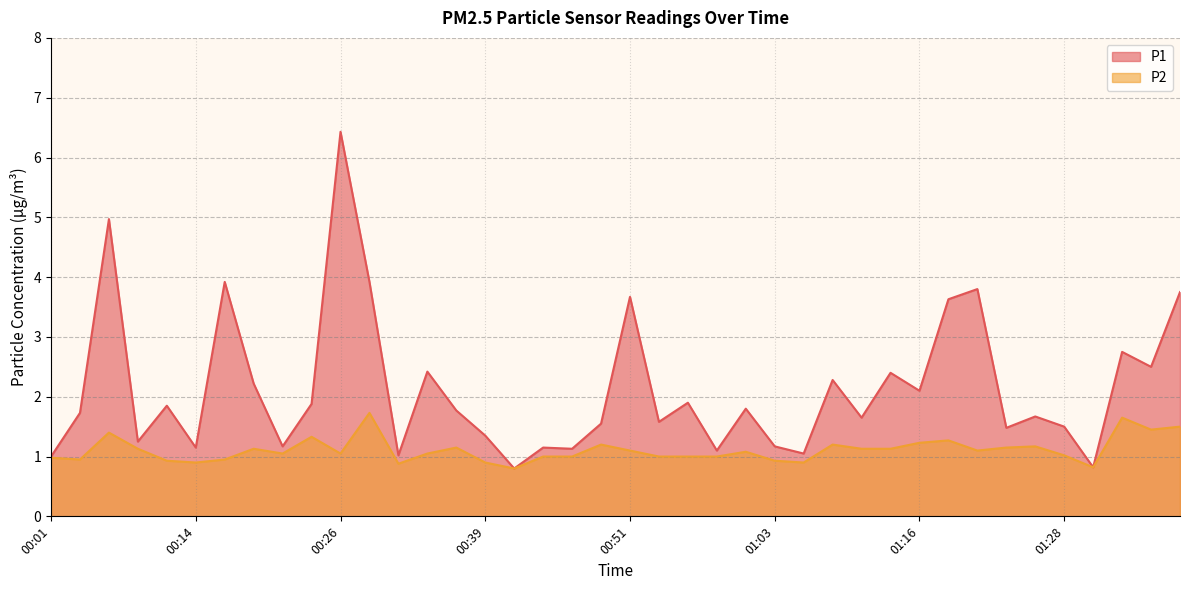

What is the difference between the maximum and minimum values in the P1 series?

5.6